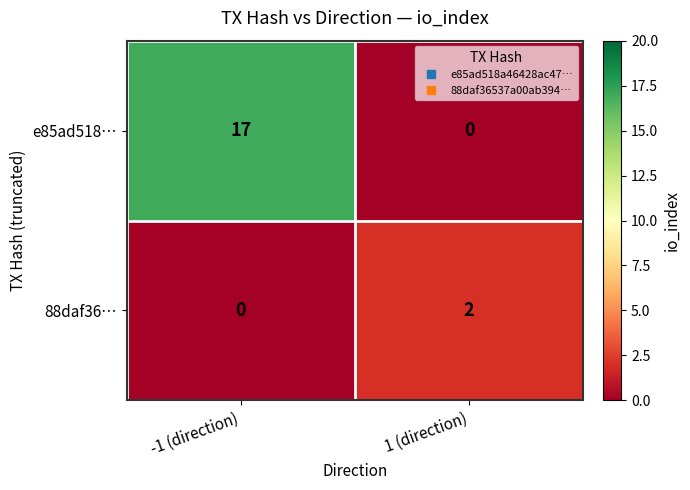

What is the sum of all e85ad518… values?

17